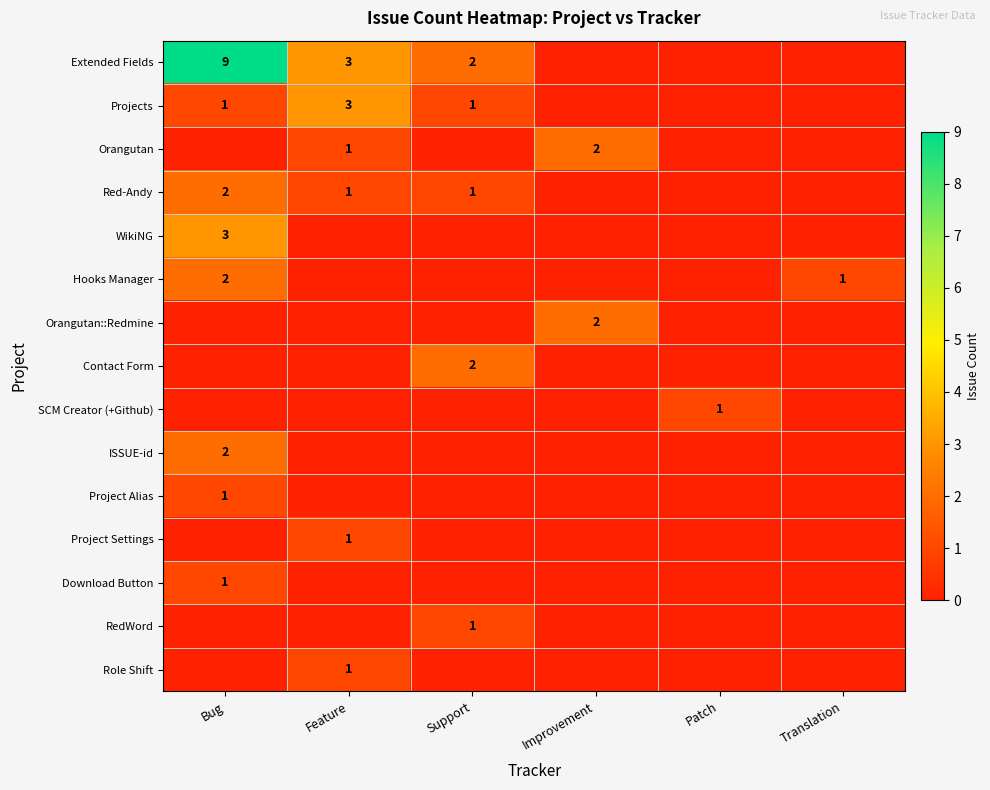

The WikiNG series shows 5 at Bug. True or false?

False